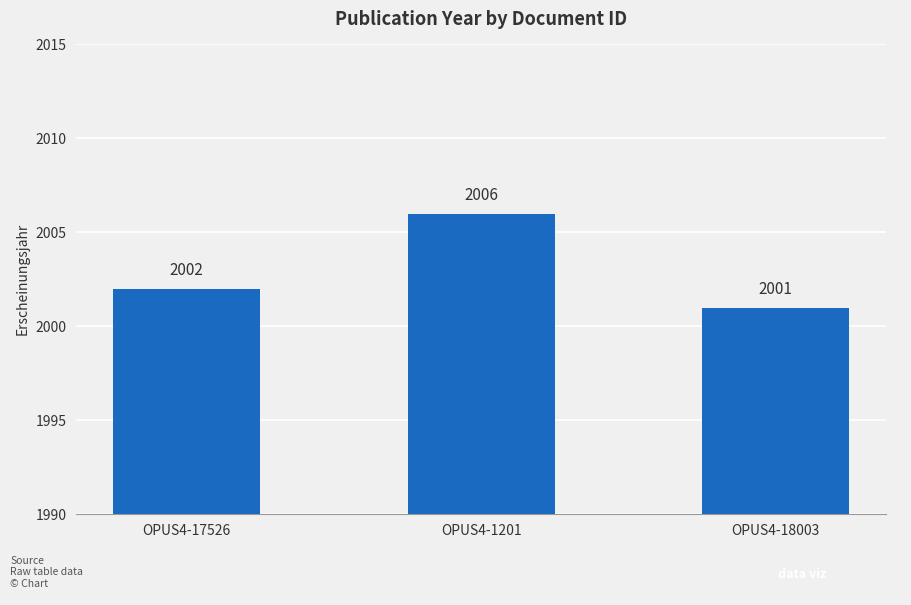

What position from the left is OPUS4-1201?

2